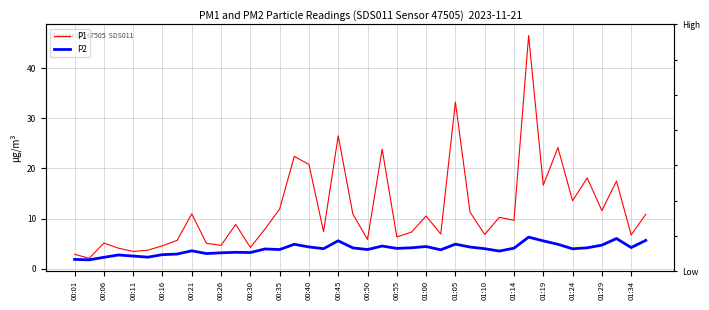

List the series in order of their overall mean, highest first.

P1, P2